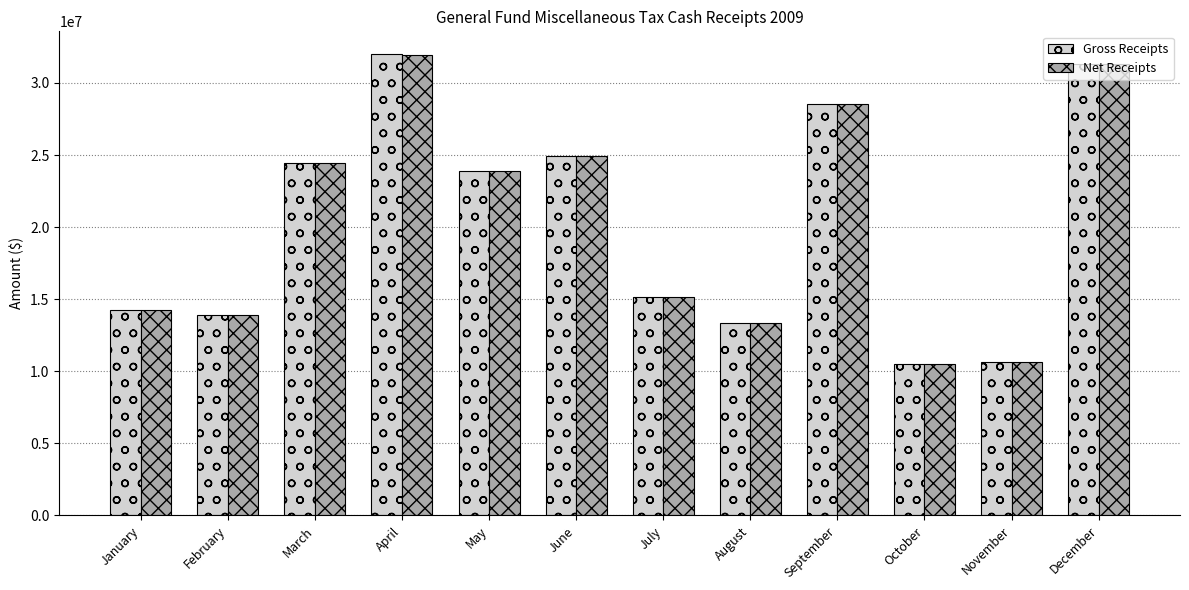

What are all the series names shown in the legend?

Gross Receipts, Net Receipts